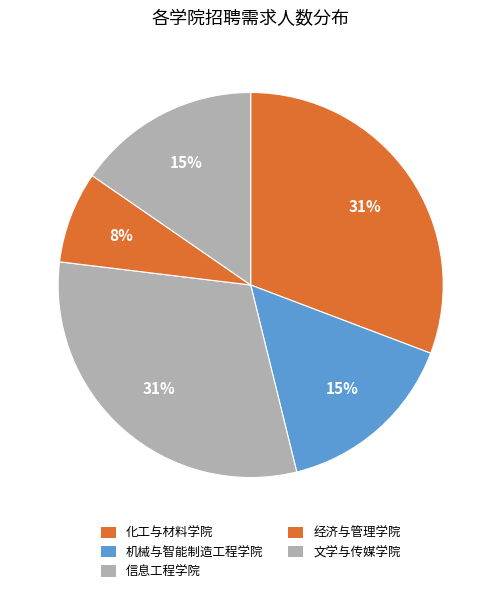

What is the largest slice in the pie chart?

化工与材料学院